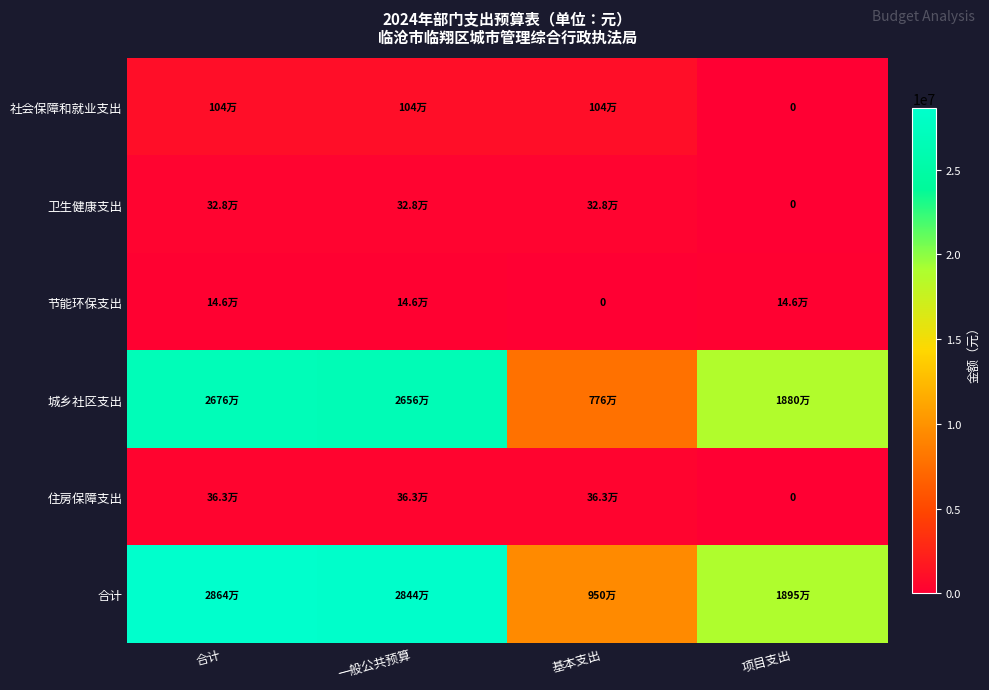

Which category has the lowest value across all series?

项目支出